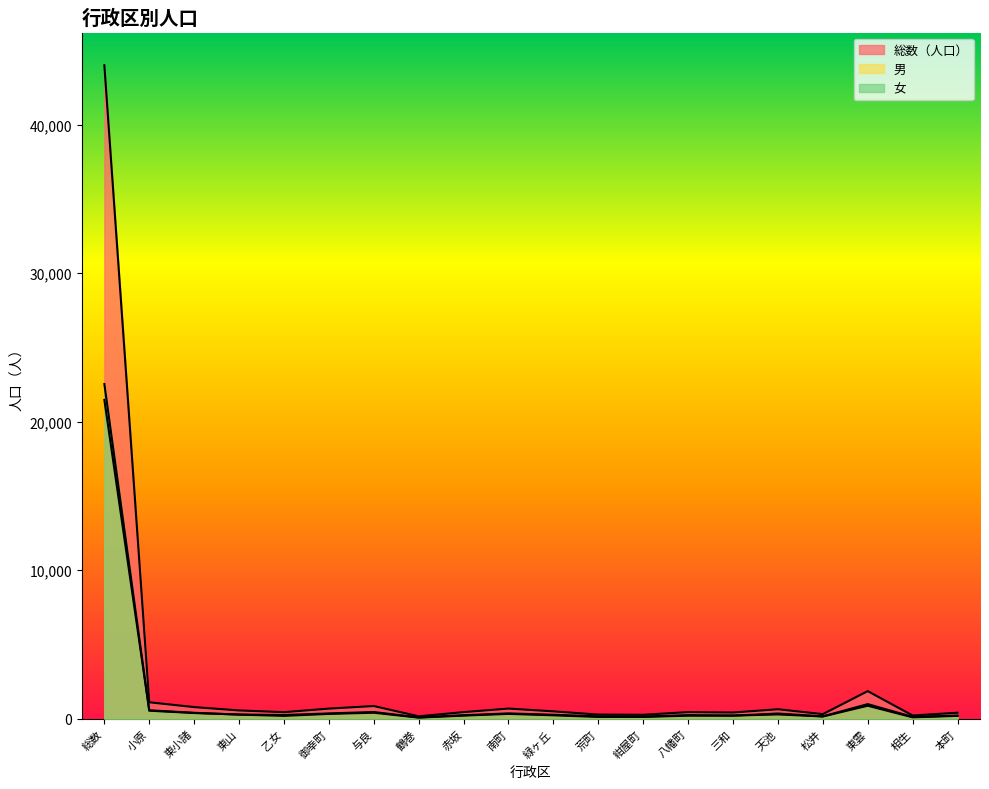

What is the value of the 女 point at the 7th from the left?

452